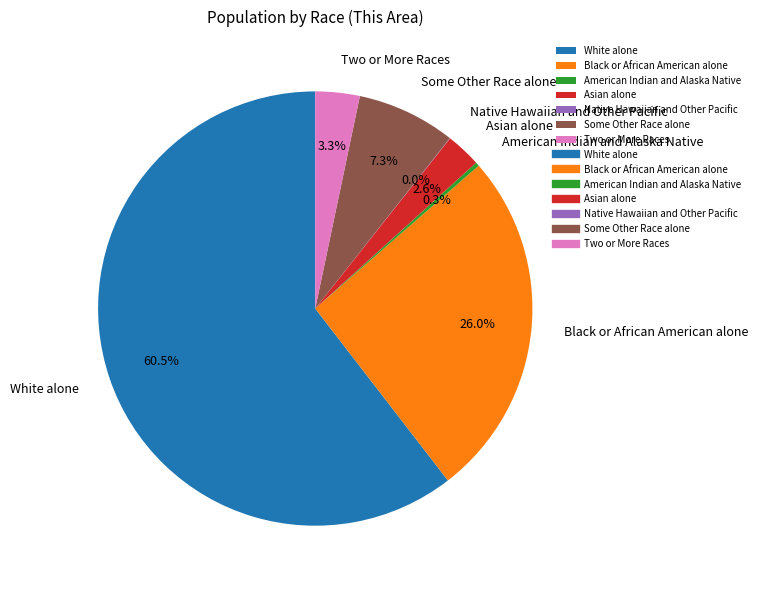

Which has a higher value, Two or More Races or White alone?

White alone